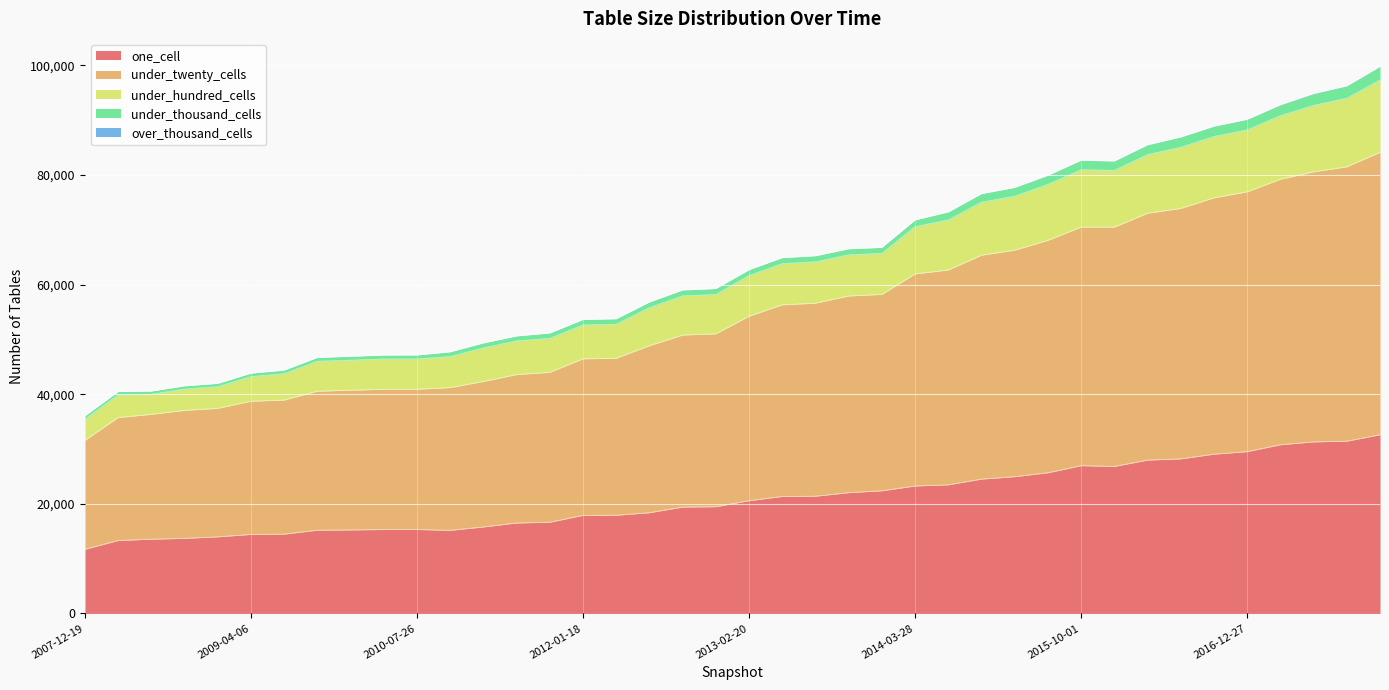

At which category does one_cell reach its first local peak?

2010-07-26